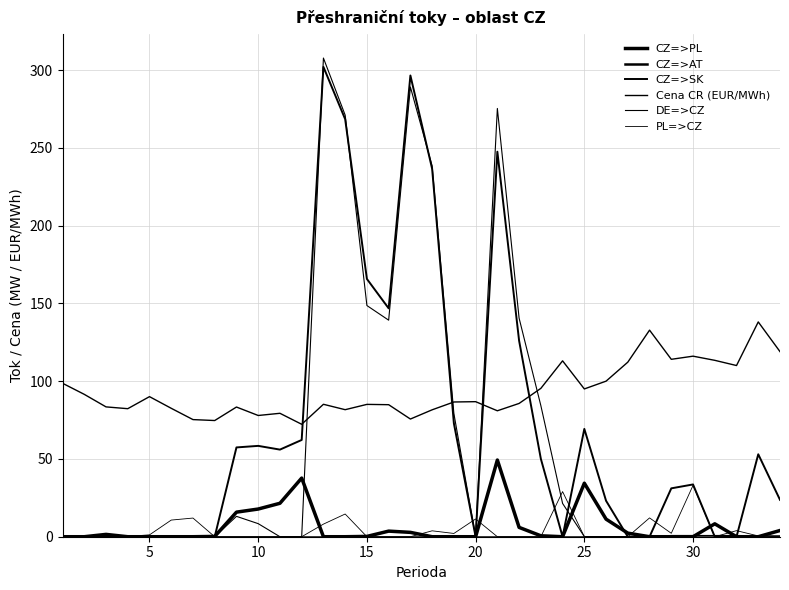

Is this an area chart (filled region under the line)?

No